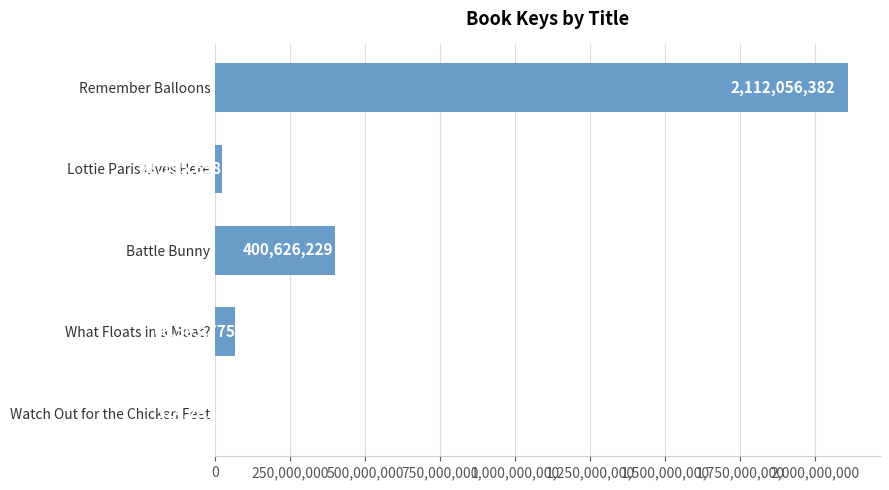

Approximately how many times larger is the value at Remember Balloons compared to What Floats in a Moat??

31.7